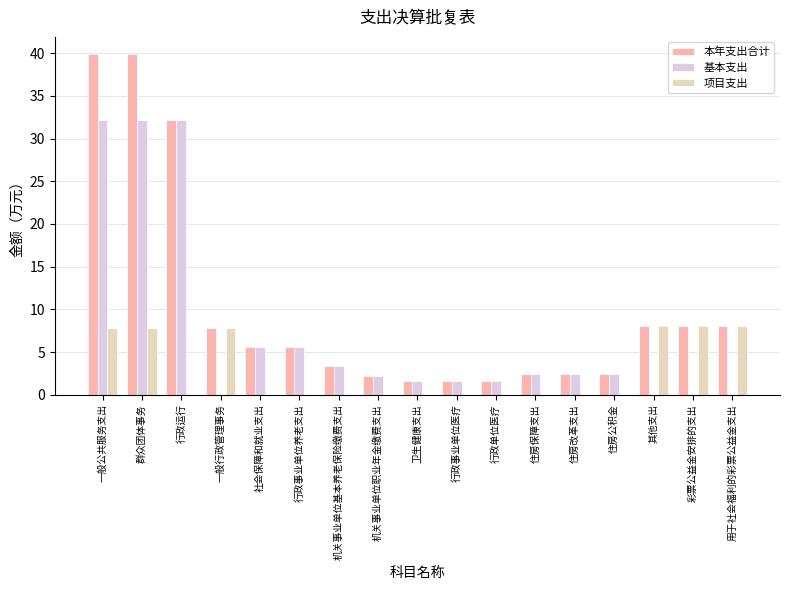

How many groups of bars are there?

17